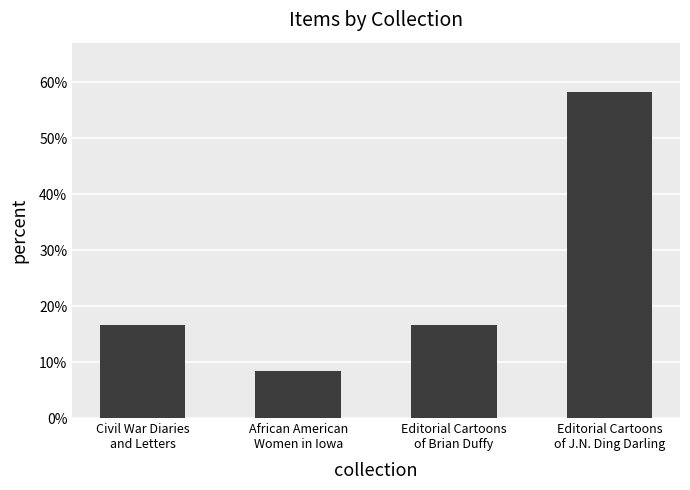

At which category does the chart reach its peak across all series?

Editorial Cartoons
of J.N. Ding Darling